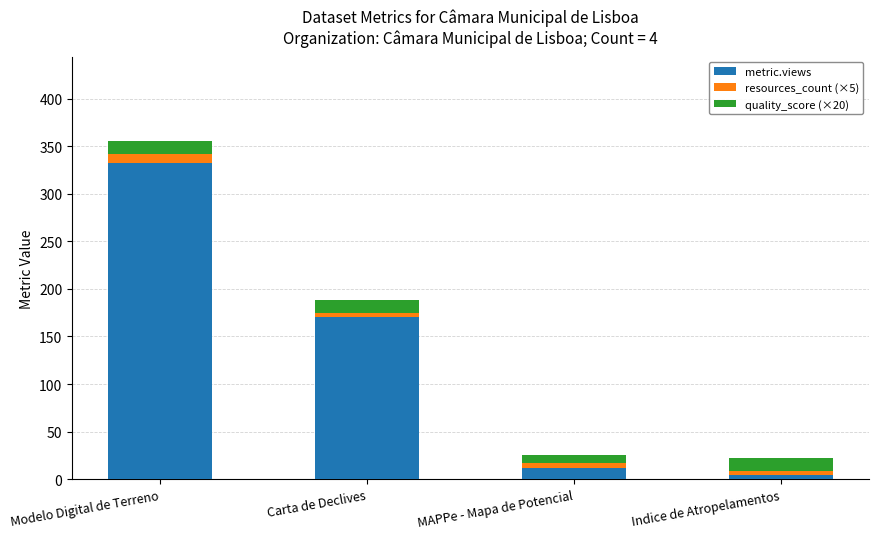

What is the total value across all series at Indice de Atropelamentos?

22.4